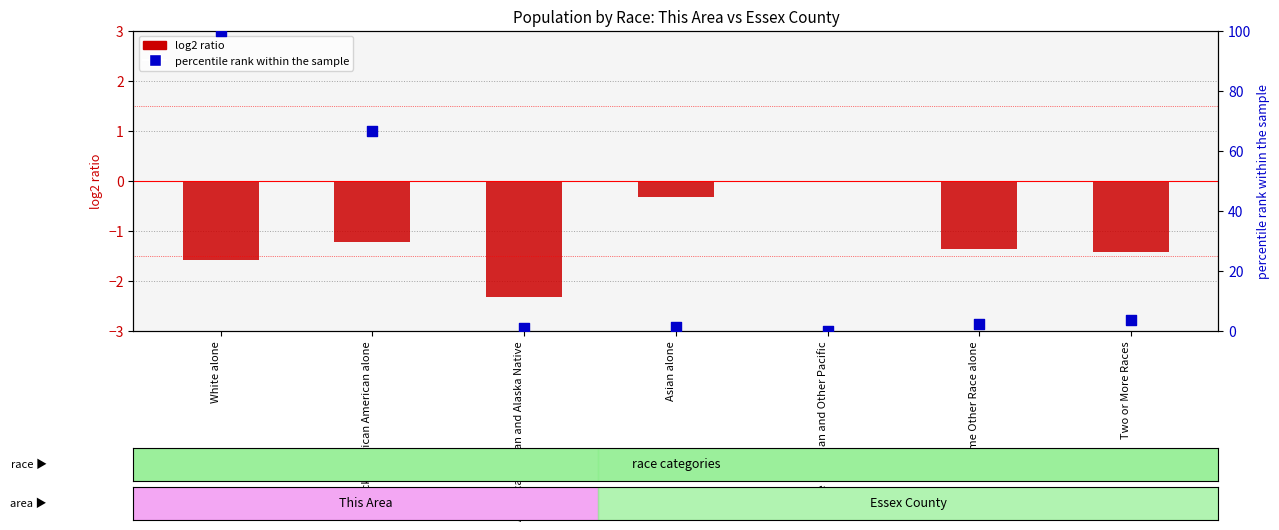

Which series contains the highest Y value?

percentile rank within the sample